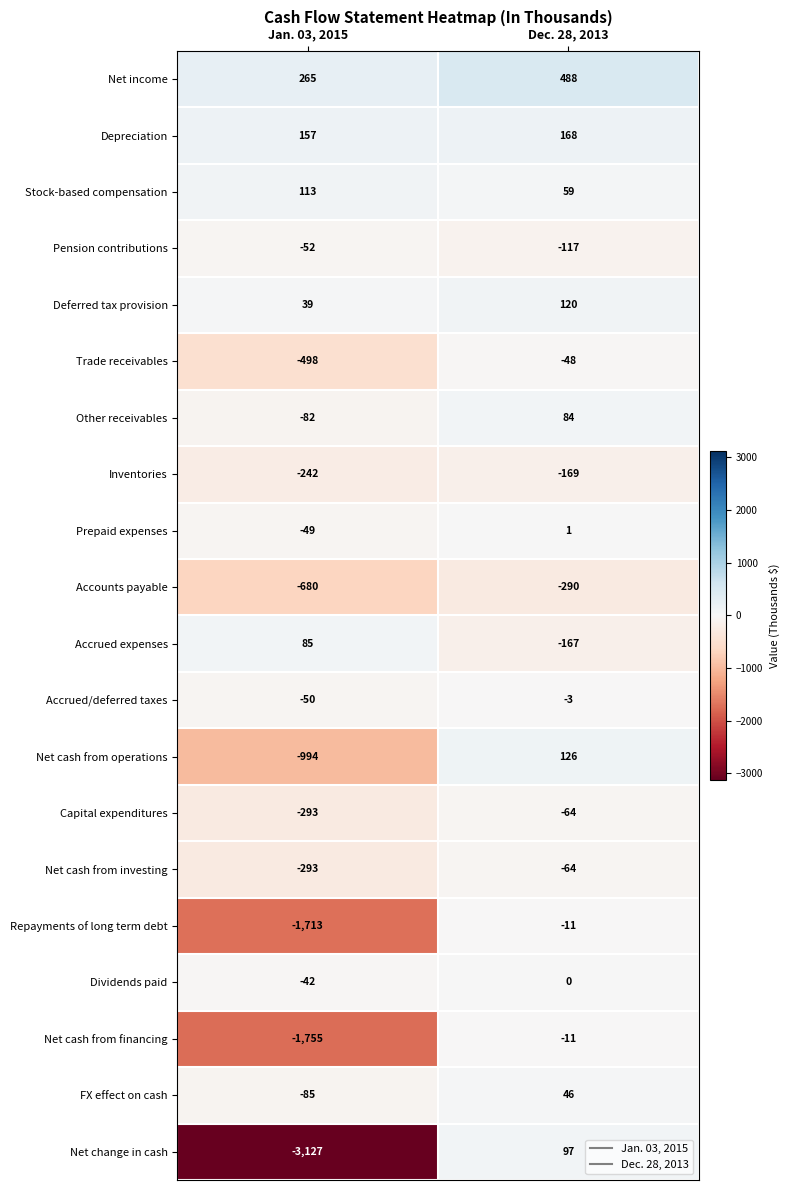

True or false: FX effect on cash has a value of -128 at Jan. 03, 2015.

False